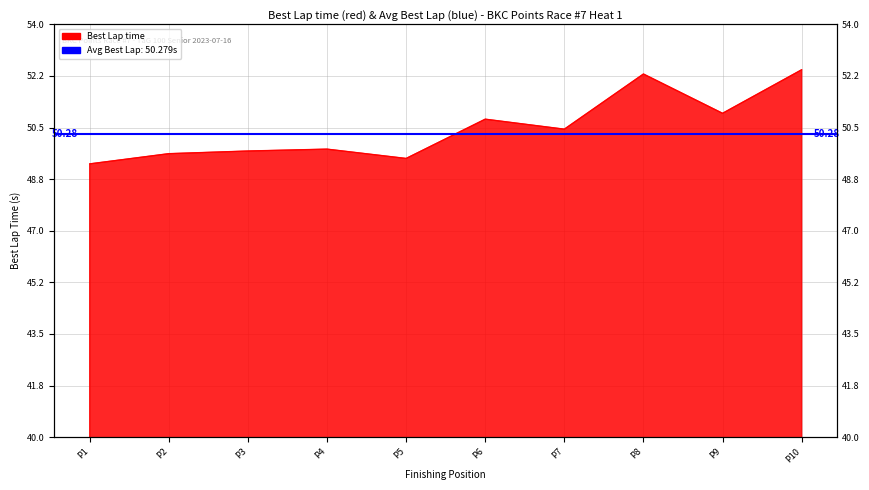

The chart shows a value of 16.7 at P5. True or false?

False